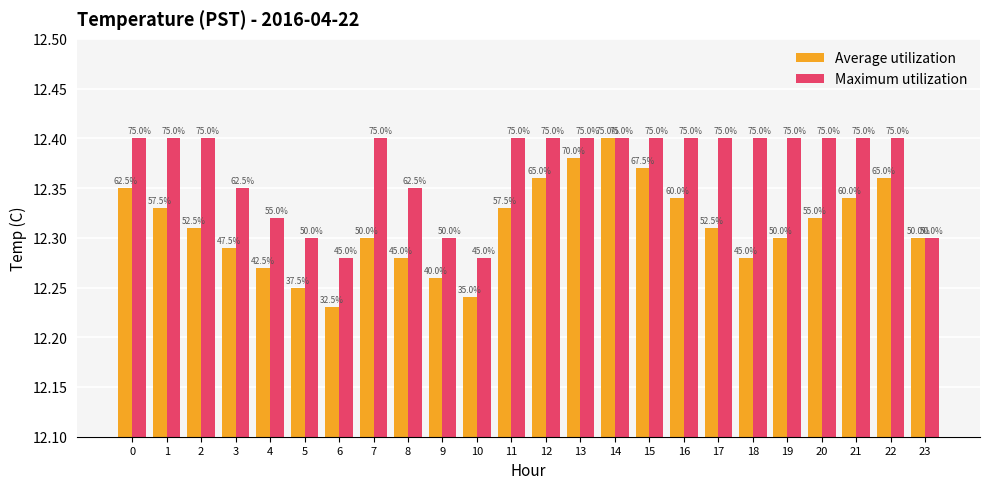

Are the bars horizontal?

No